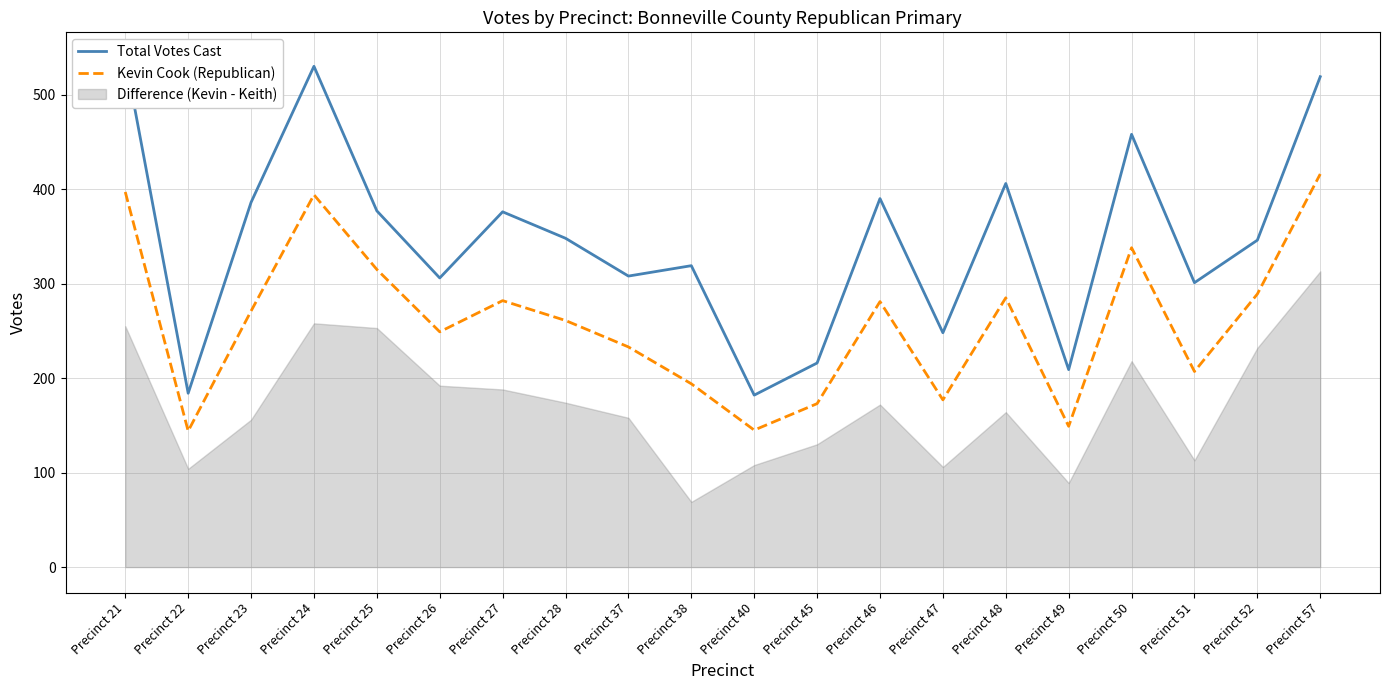

What is the sum of the Total Votes Cast values at Precinct 27 and Precinct 25?

753